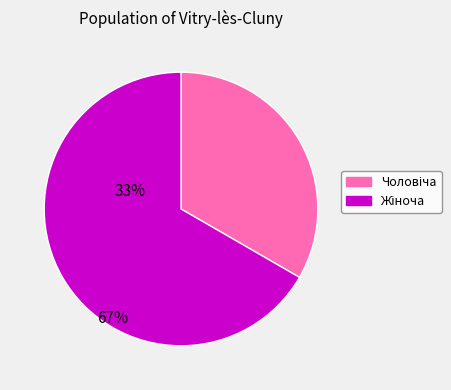

Is there a majority slice in this chart?

Yes